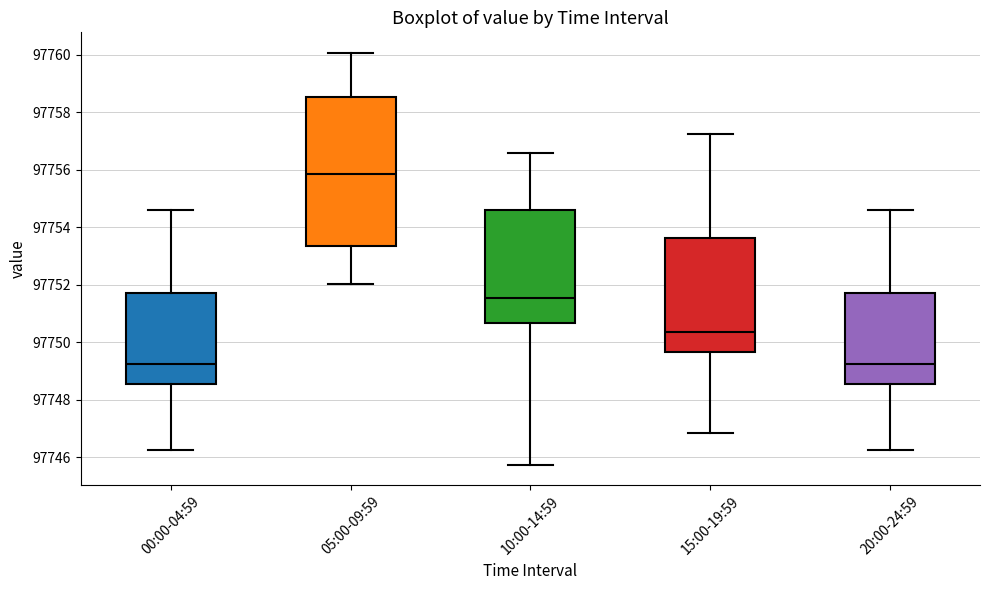

Which box's median line is the highest?

05:00-09:59